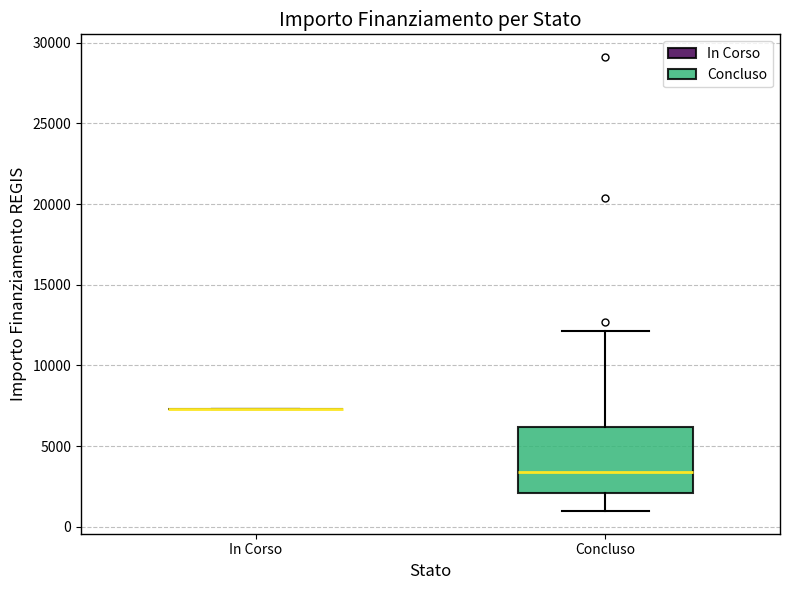

Reading left to right, read every box against the y-axis: the position of its median line, the range the box covers, and the ends of its whiskers. The values are not printed on the chart, so give them approximately, as read against the axis.

In Corso: box collapsed to a line at 7500, whiskers 7500 to 7500
Concluso: median 3500, box 2000 to 6000, whiskers 1000 to 12000